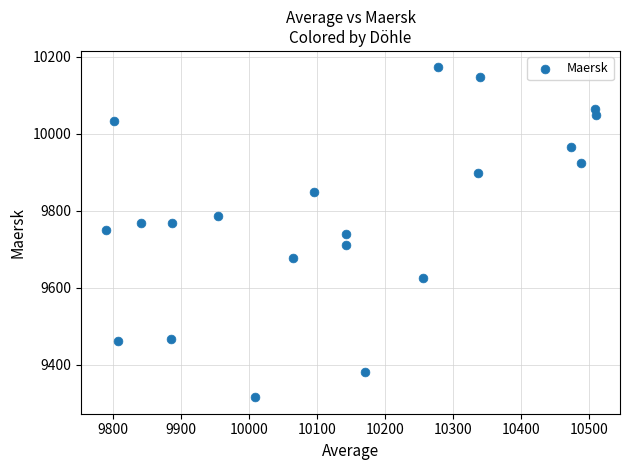

What is the range of Y values (max minus min)?

856